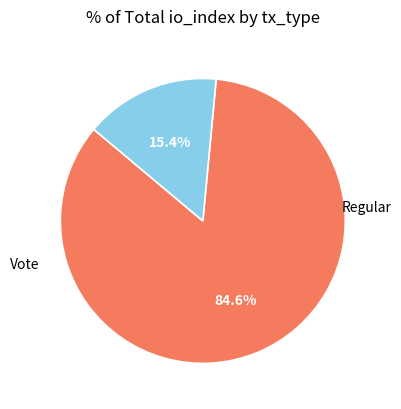

Combined, what portion of the pie is Regular and Vote?

100.0%